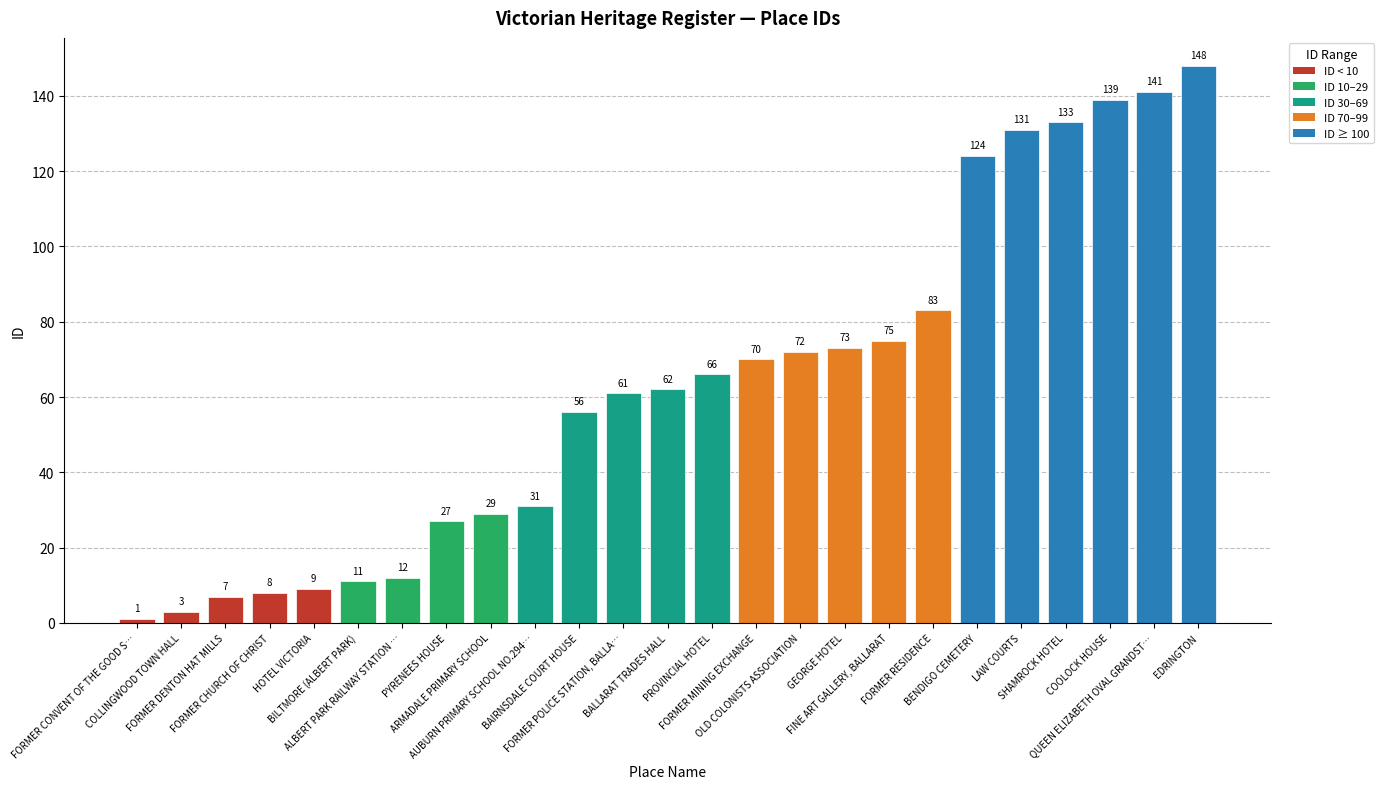

What is the label of the 13th bar from the right?

BALLARAT TRADES HALL